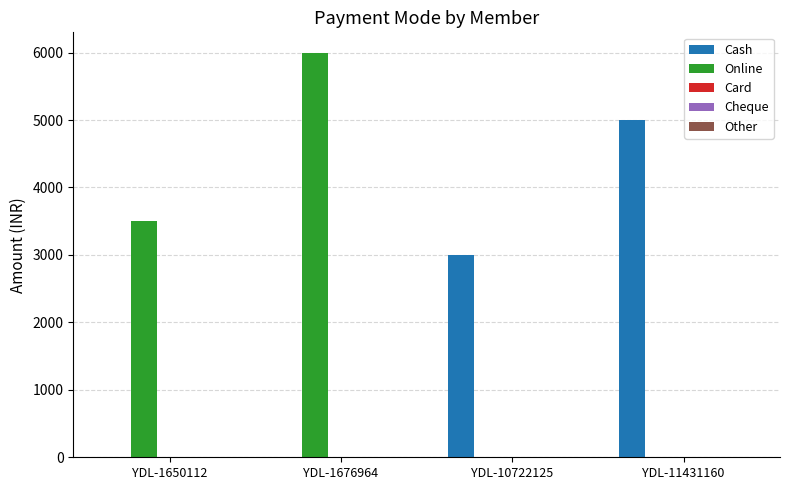

At which label is Cash closest to 2500?

YDL-10722125